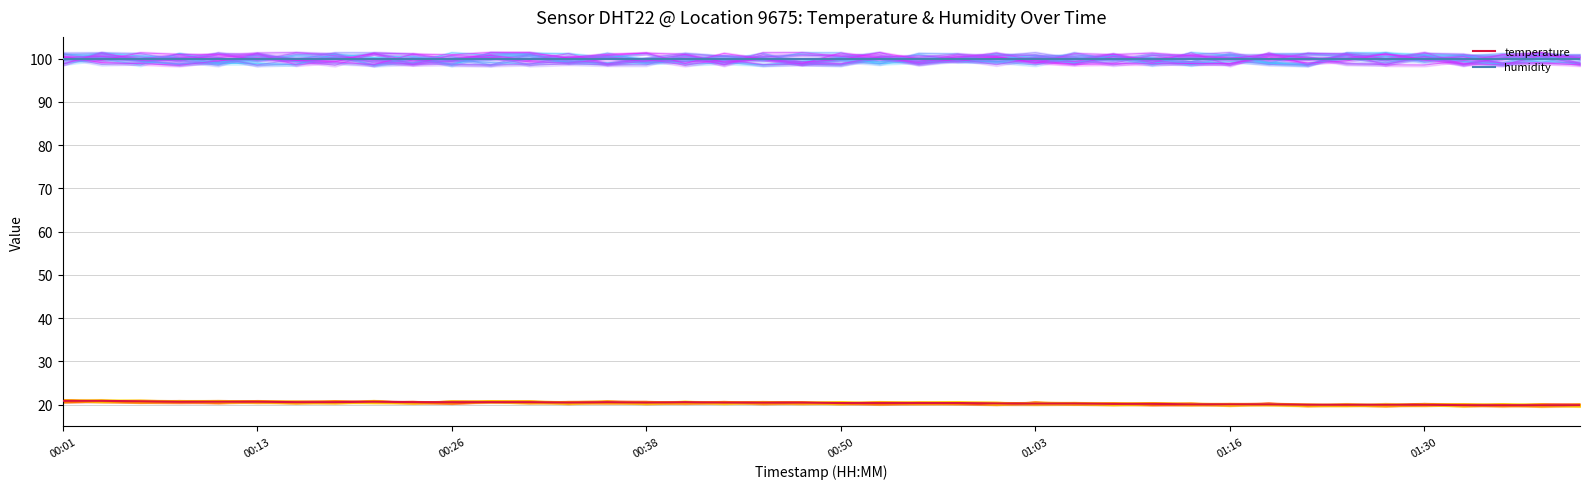

What is the label of the 8th point from the right?

01:22